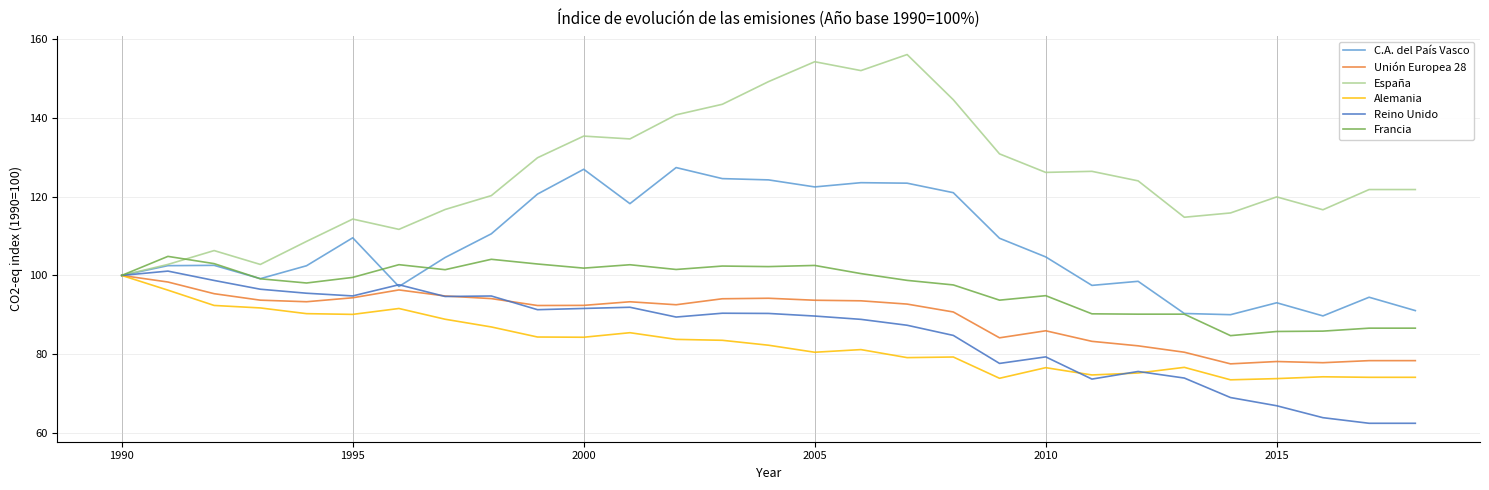

Which series has the largest total across all categories?

España